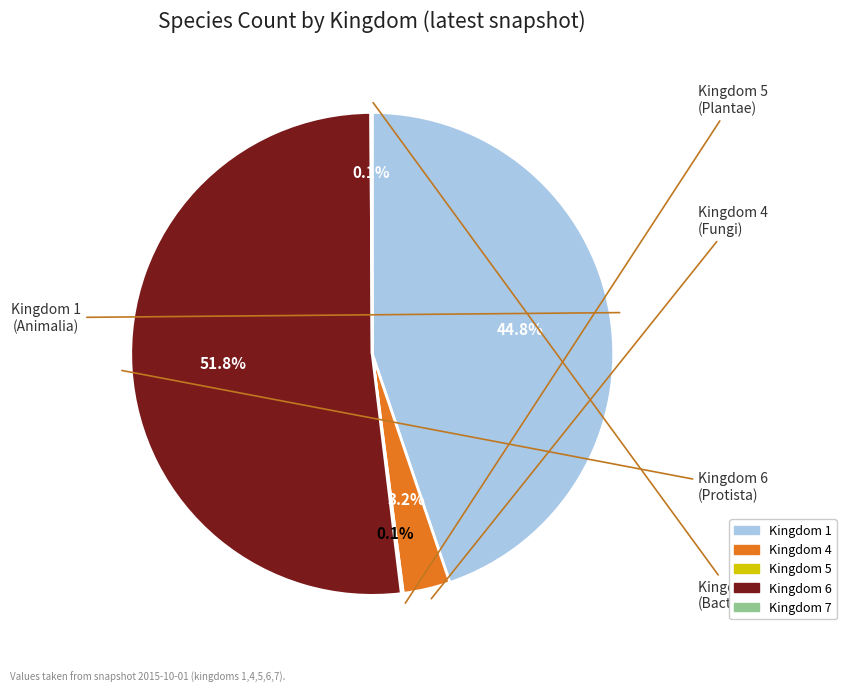

Is there any slice that represents more than half of the pie?

Yes